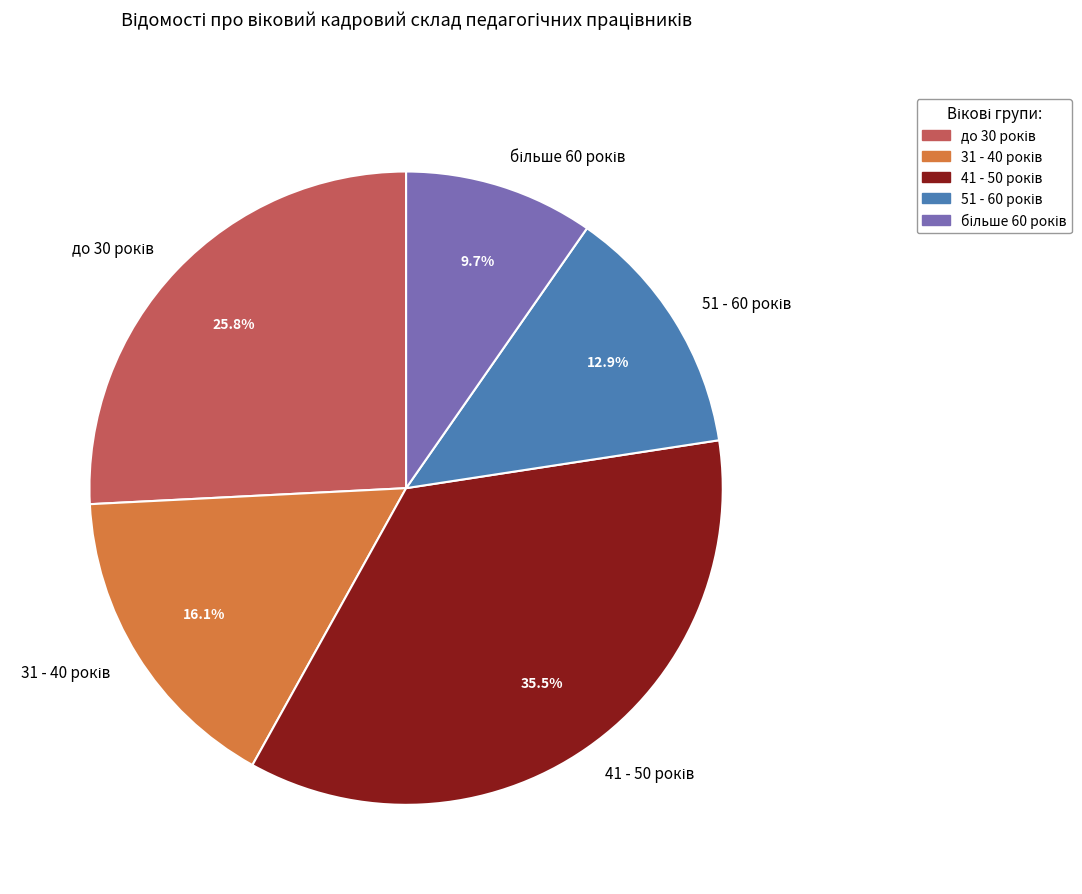

Does any single category account for the majority?

No